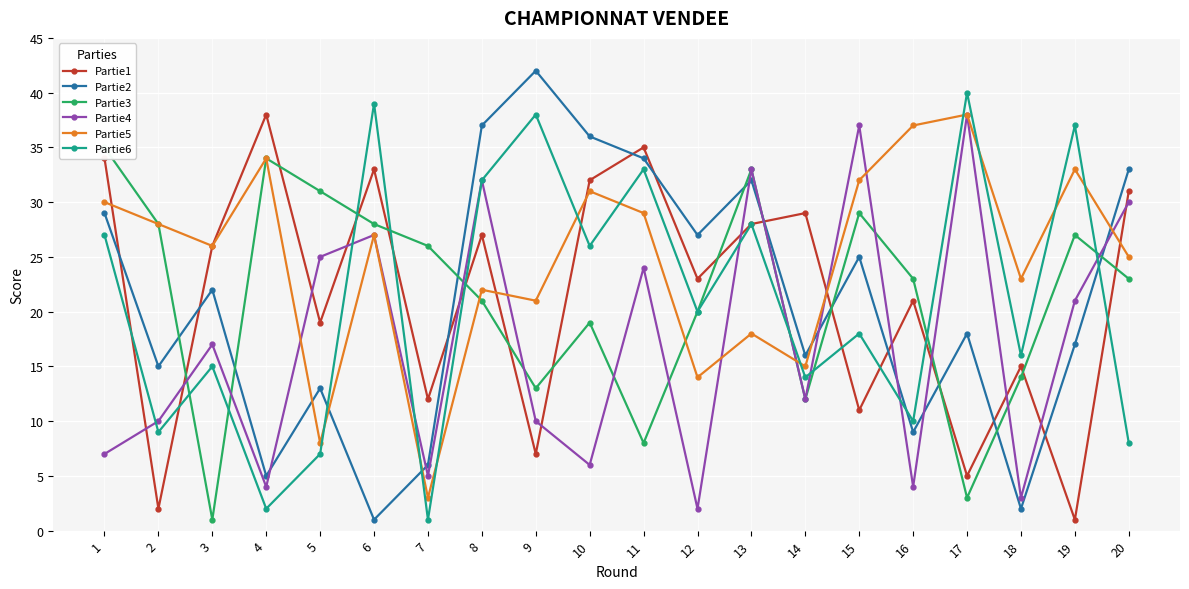

How many data points in Partie4 are above 17?

9